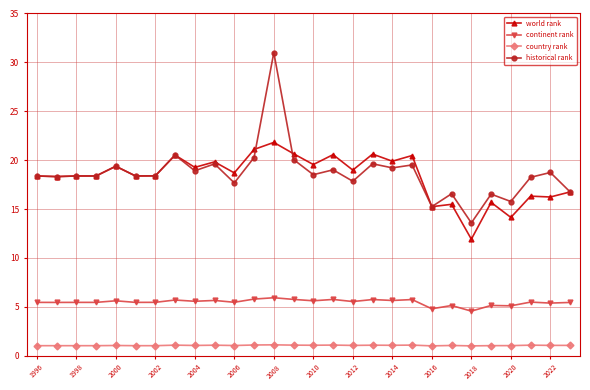

What is the value of the country rank point at the 7th from the left?

1.0